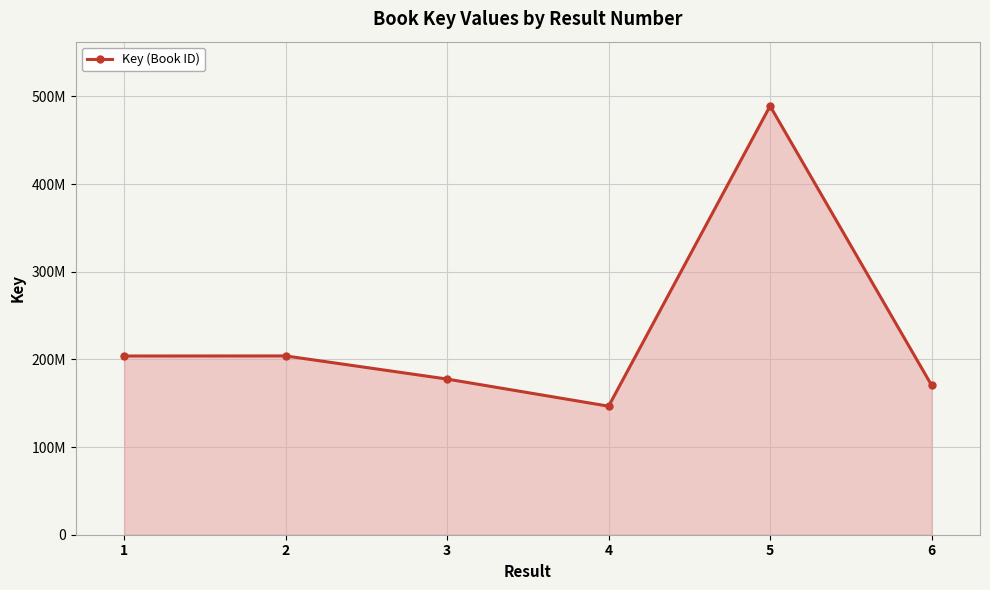

How many interior local valleys (lower than both neighbors) does the data have?

1